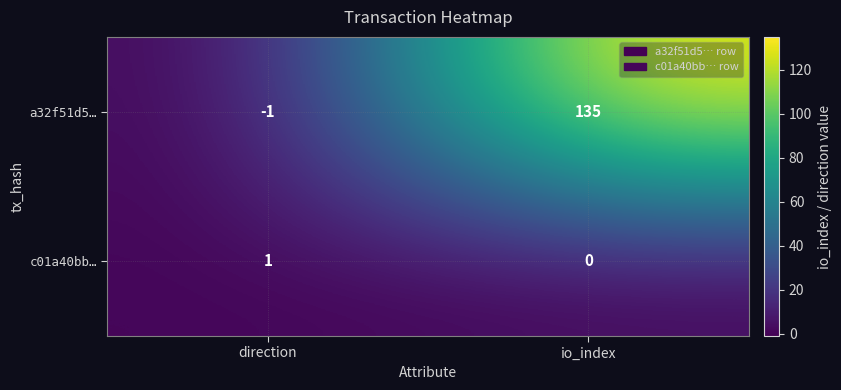

Reading left to right, transcribe all the data shown in this chart.

a32f51d5…: direction=-1	io_index=135
c01a40bb…: direction=1	io_index=0